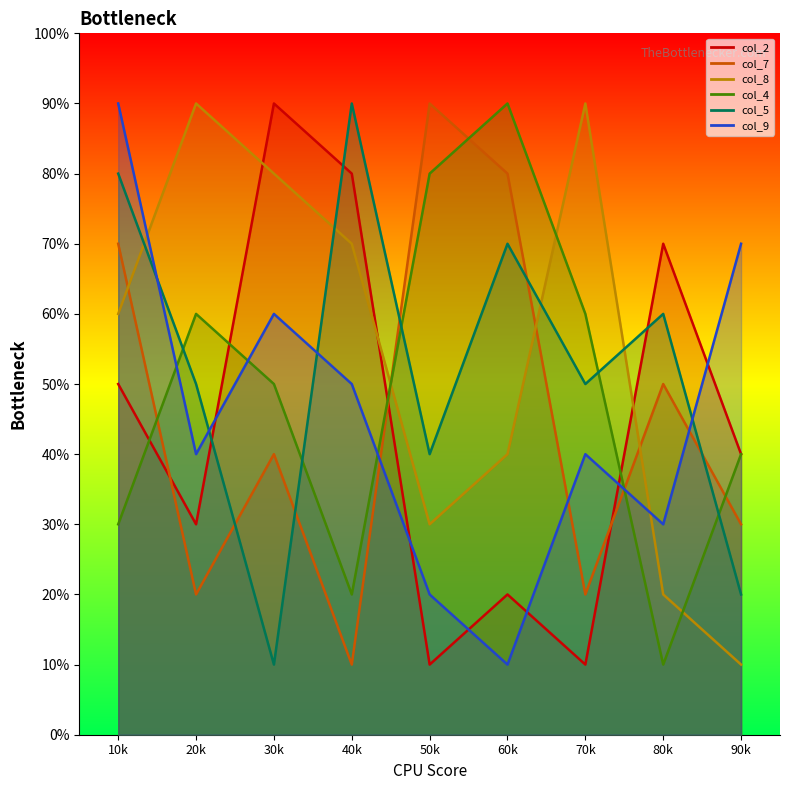

The value of col_4 at 1 is 3. True or false?

True